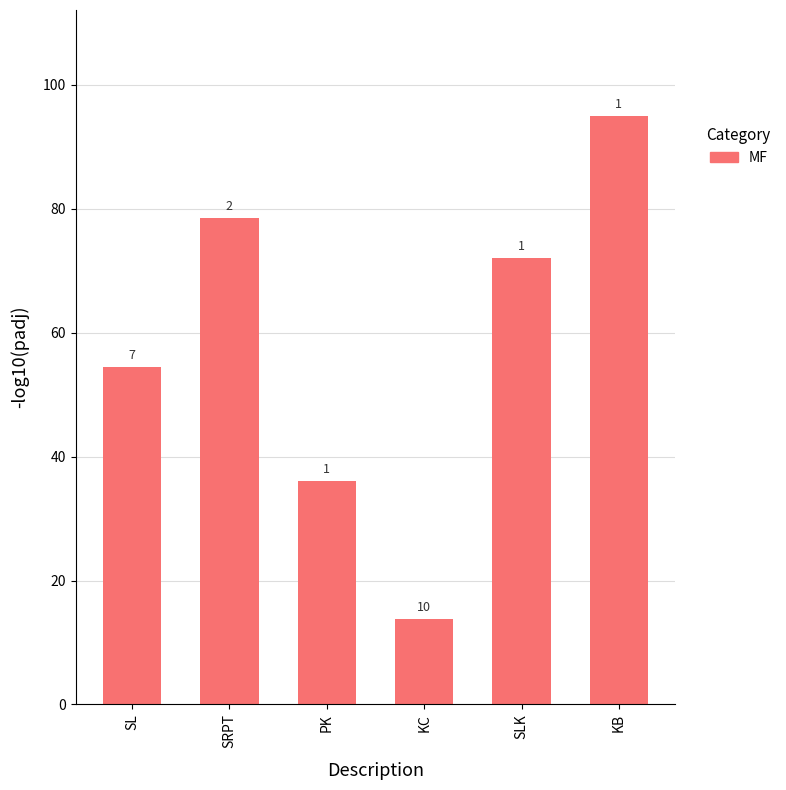

Reading left to right, transcribe all the data shown in this chart.

SL=54.4	SRPT=78.5	PK=36.0	KC=13.8	SLK=72.0	KB=95.0